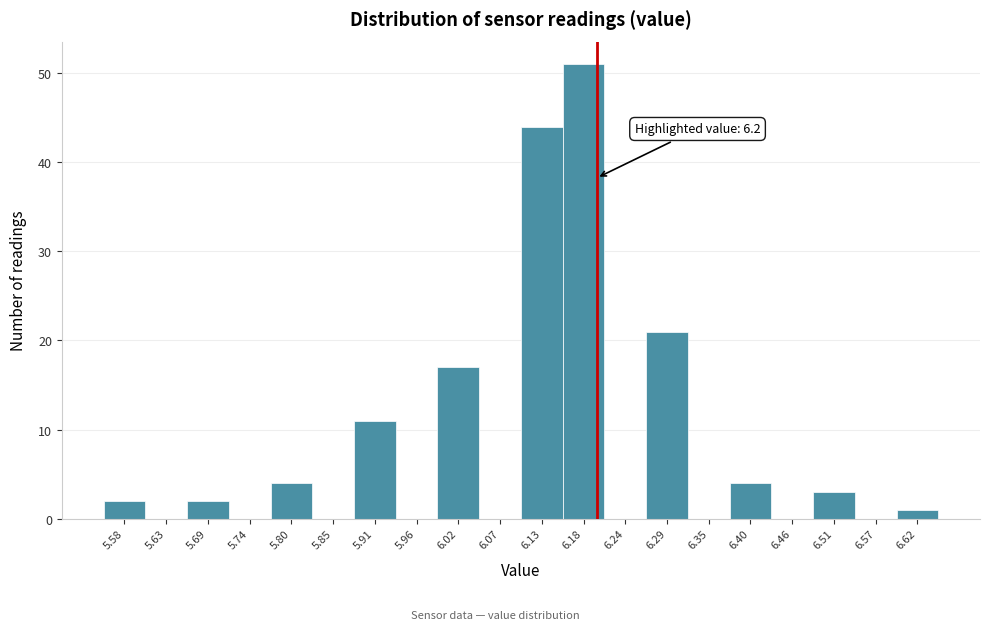

Over which range of the x-axis is the bar tallest?

6.155 to 6.210